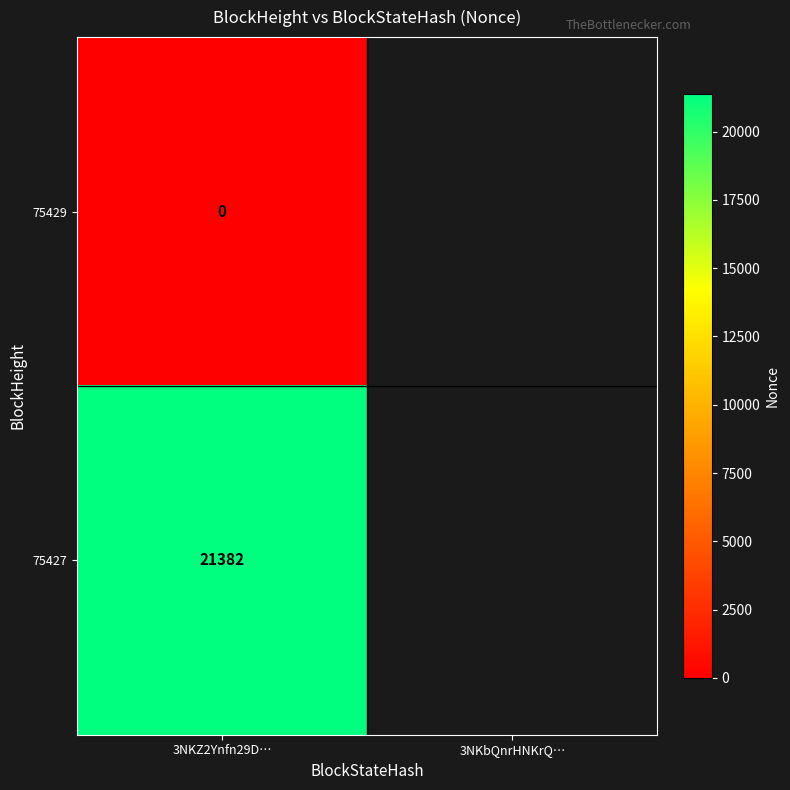

Rank the series at 3NKZ2Ynfn29D… from lowest to highest value.

75429, 75427